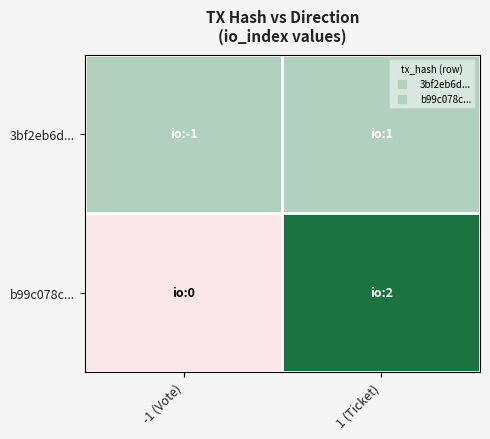

List the series in order of their peak value, lowest first.

3bf2eb6d..., b99c078c...